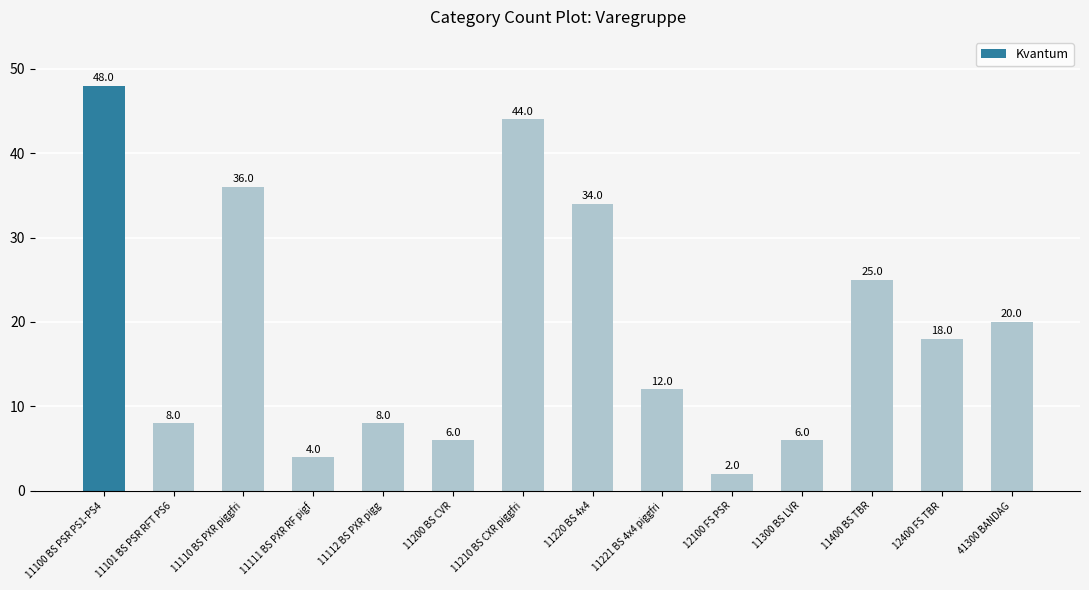

Read the value at 11300 BS LVR, to the nearest 5.

5